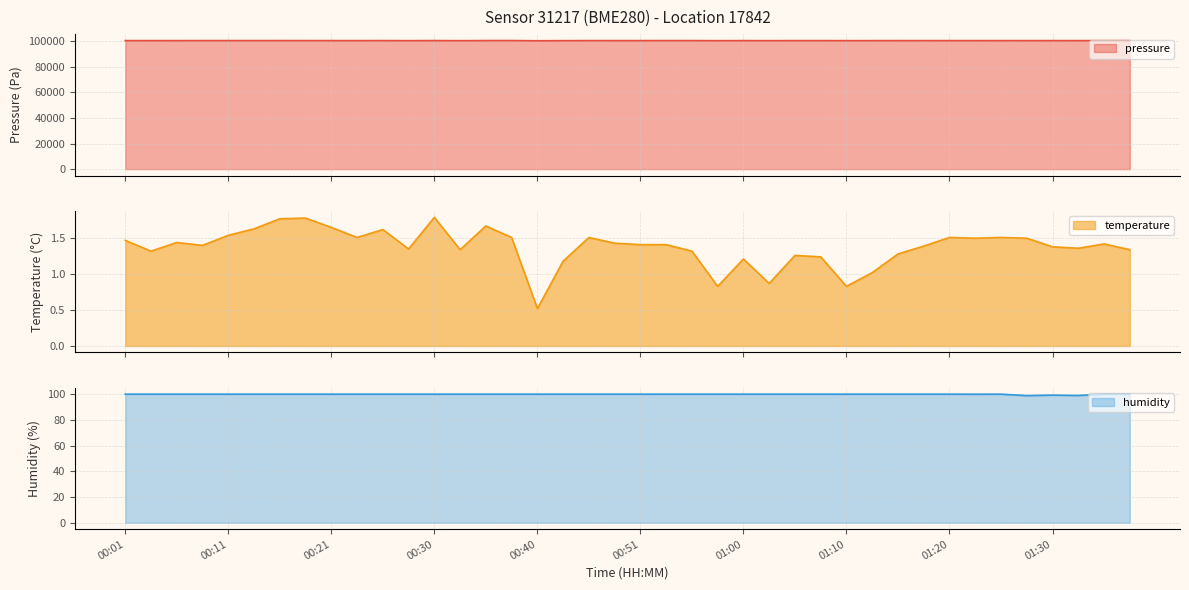

What is the label of the 22nd point from the left?

00:53